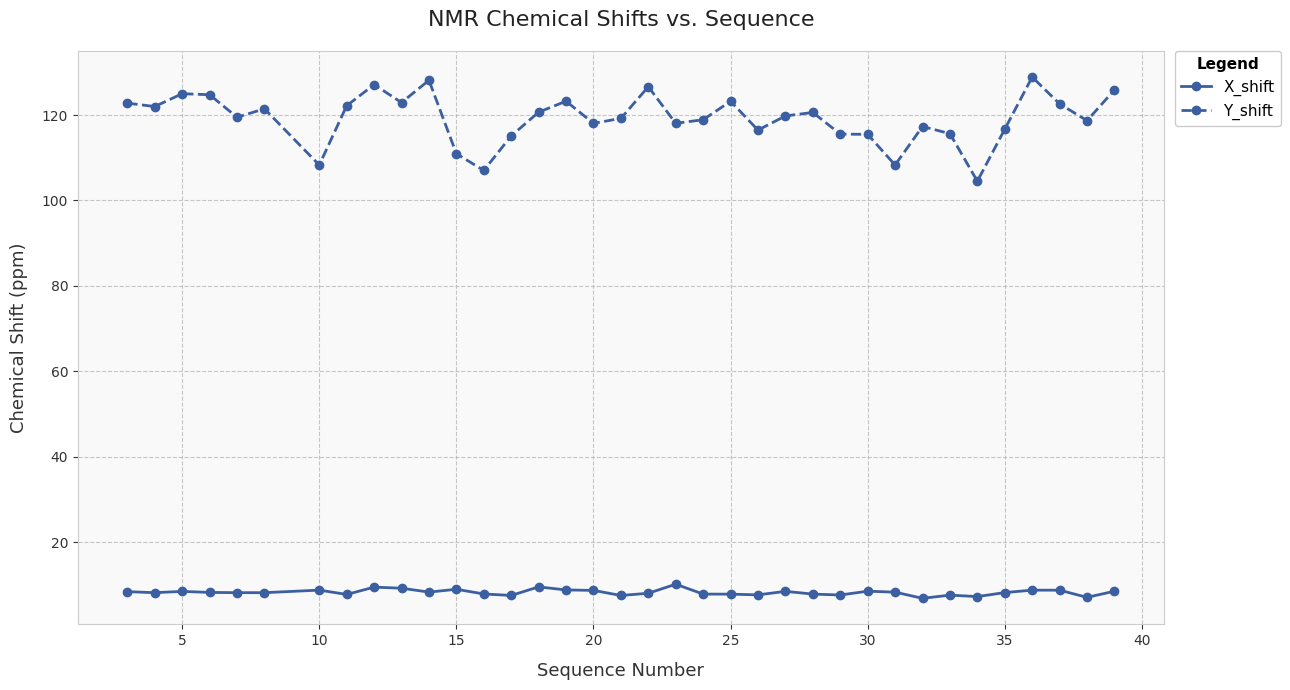

At how many categories does at least one series exceed 73?

36